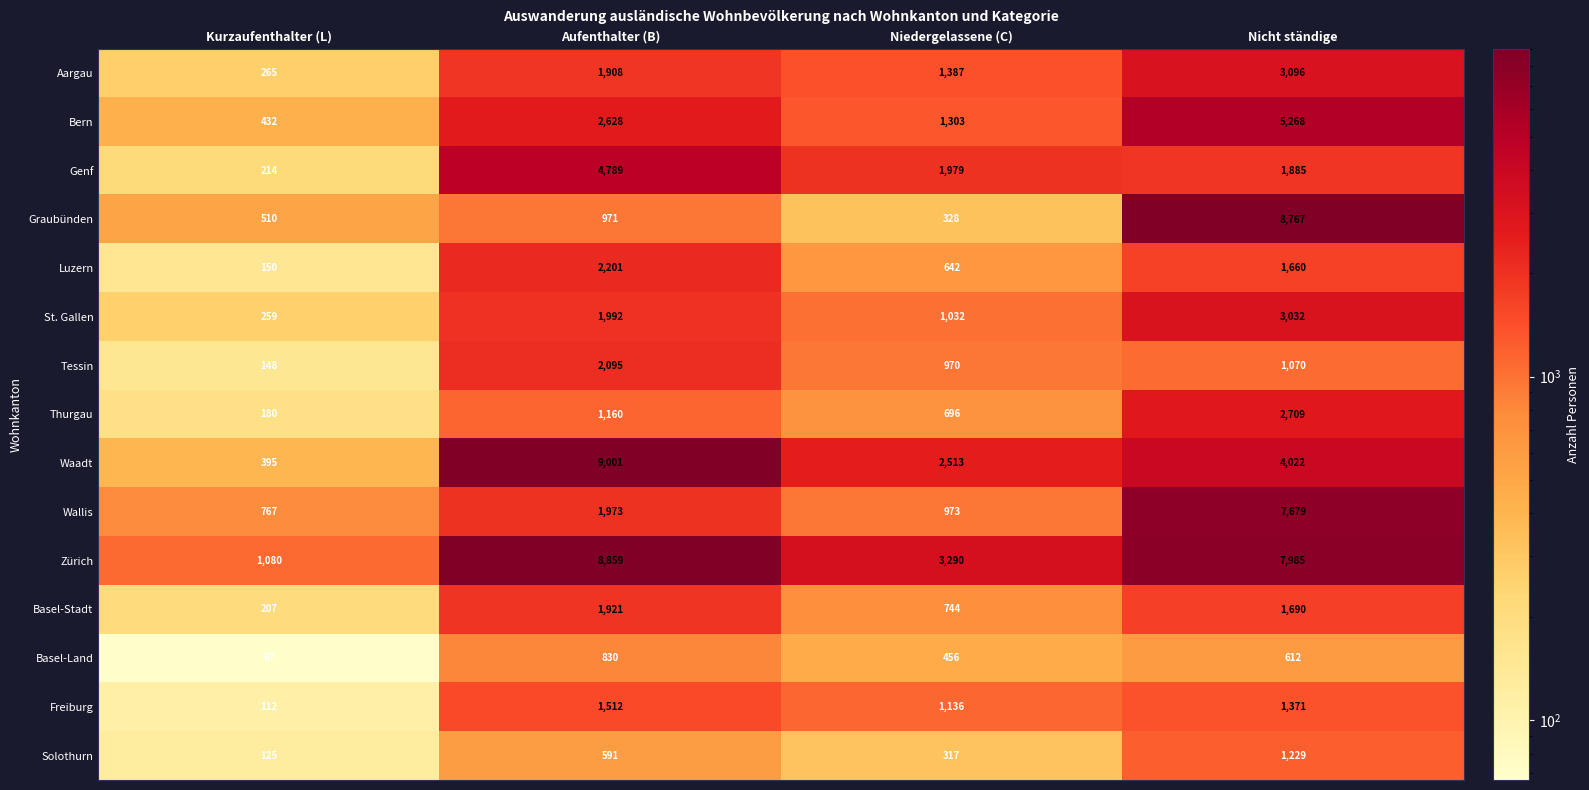

The Solothurn series shows 1043 at Aufenthalter (B). True or false?

False